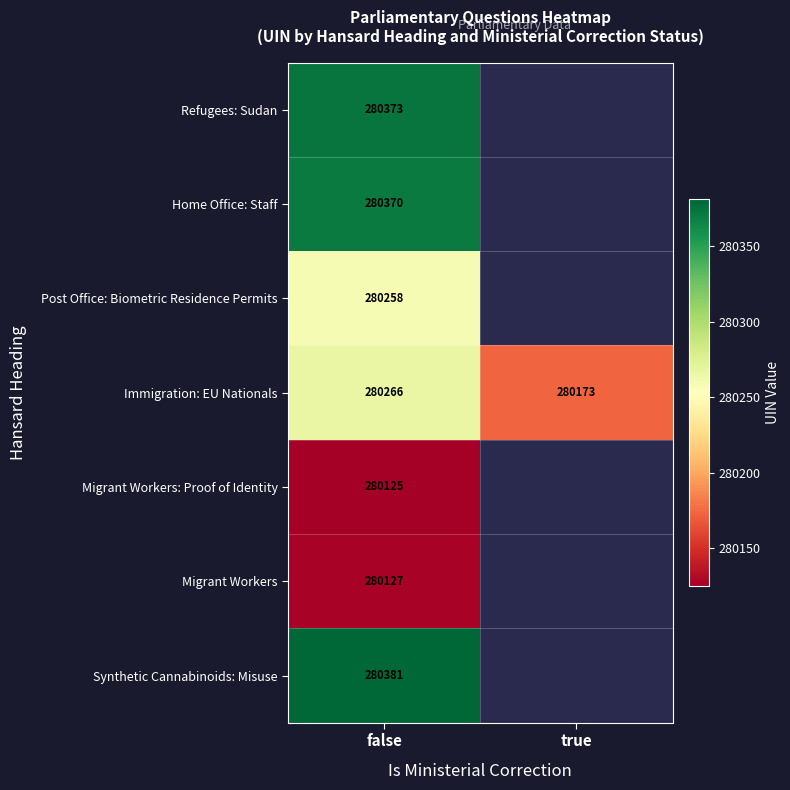

Count the number of categories in the chart.

2